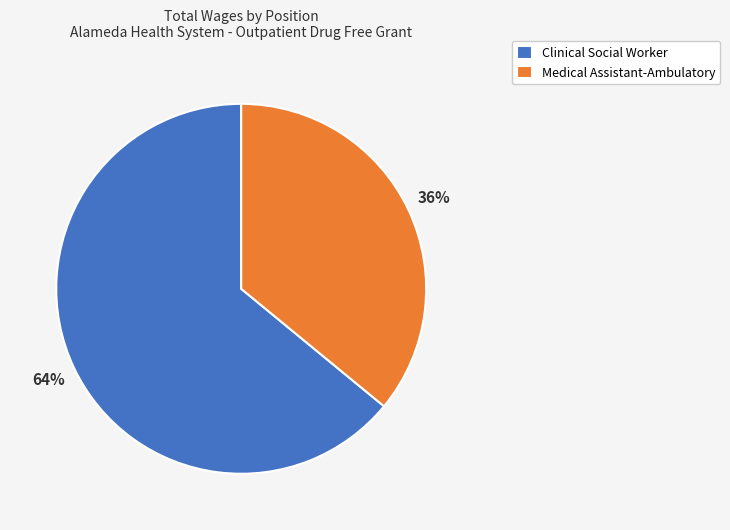

Count the number of slices in the pie.

2